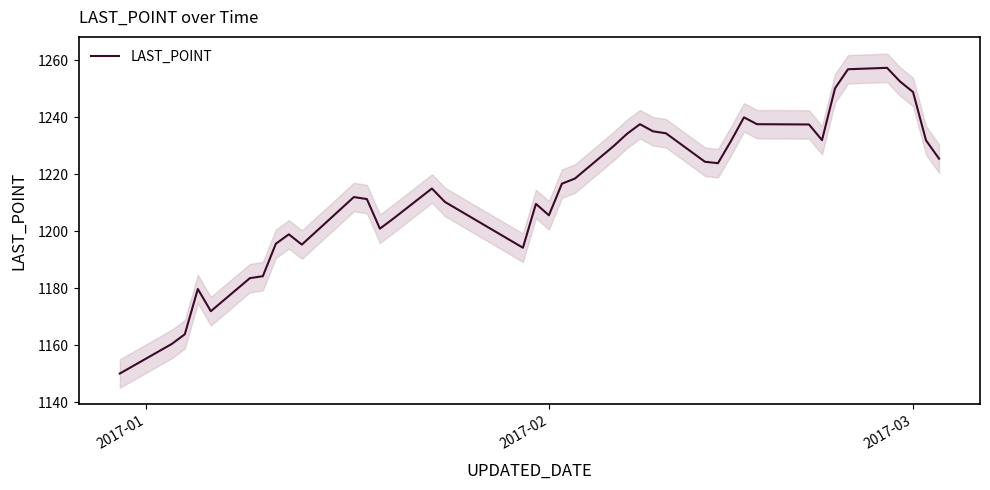

What is the highest value of the LAST_POINT series?

1257.4